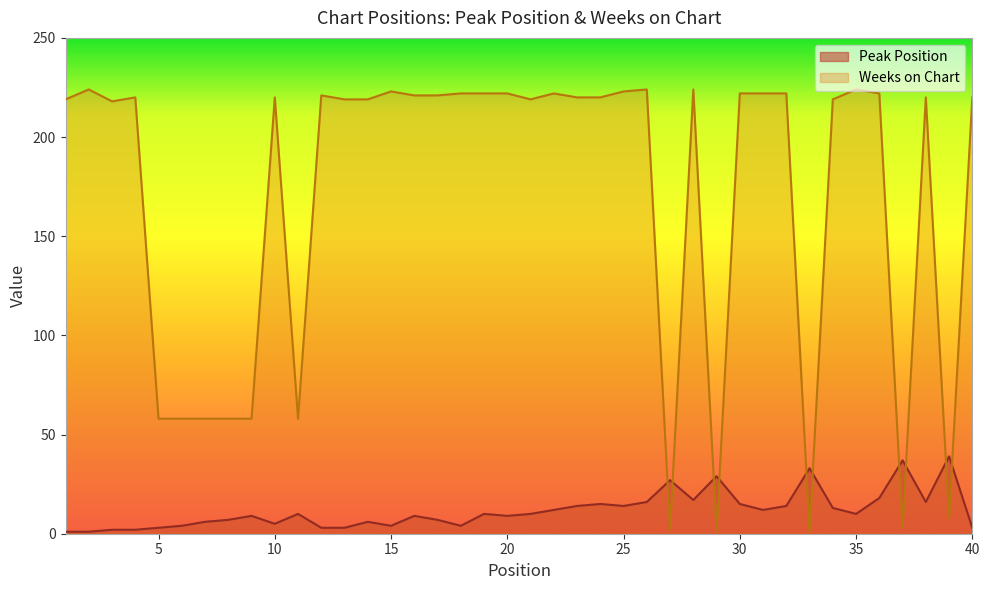

How many intersections are there between Peak Position and Weeks on Chart?

10